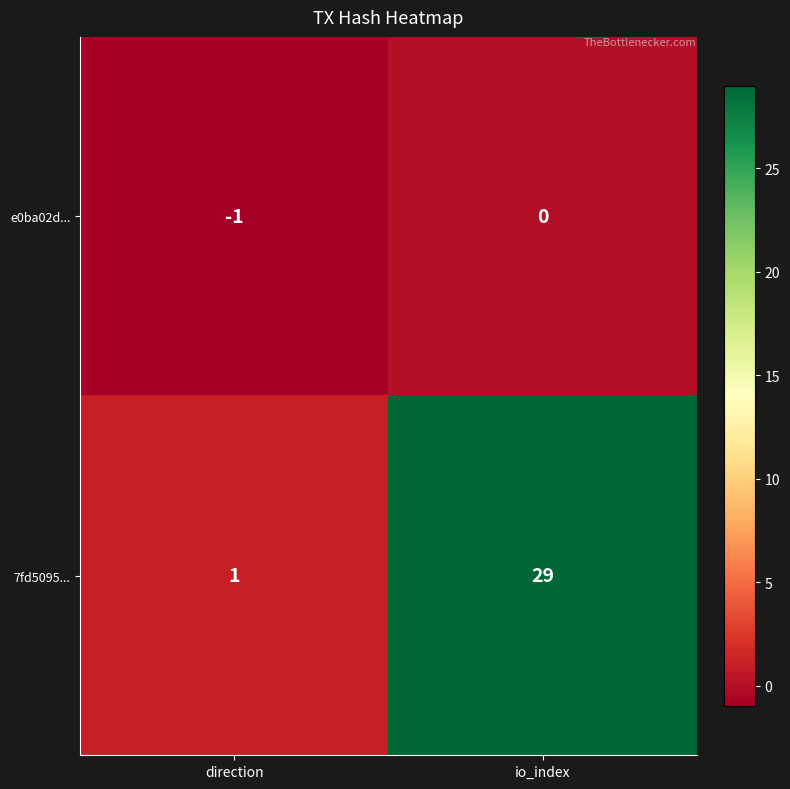

Which label corresponds to the smallest value in the chart?

direction